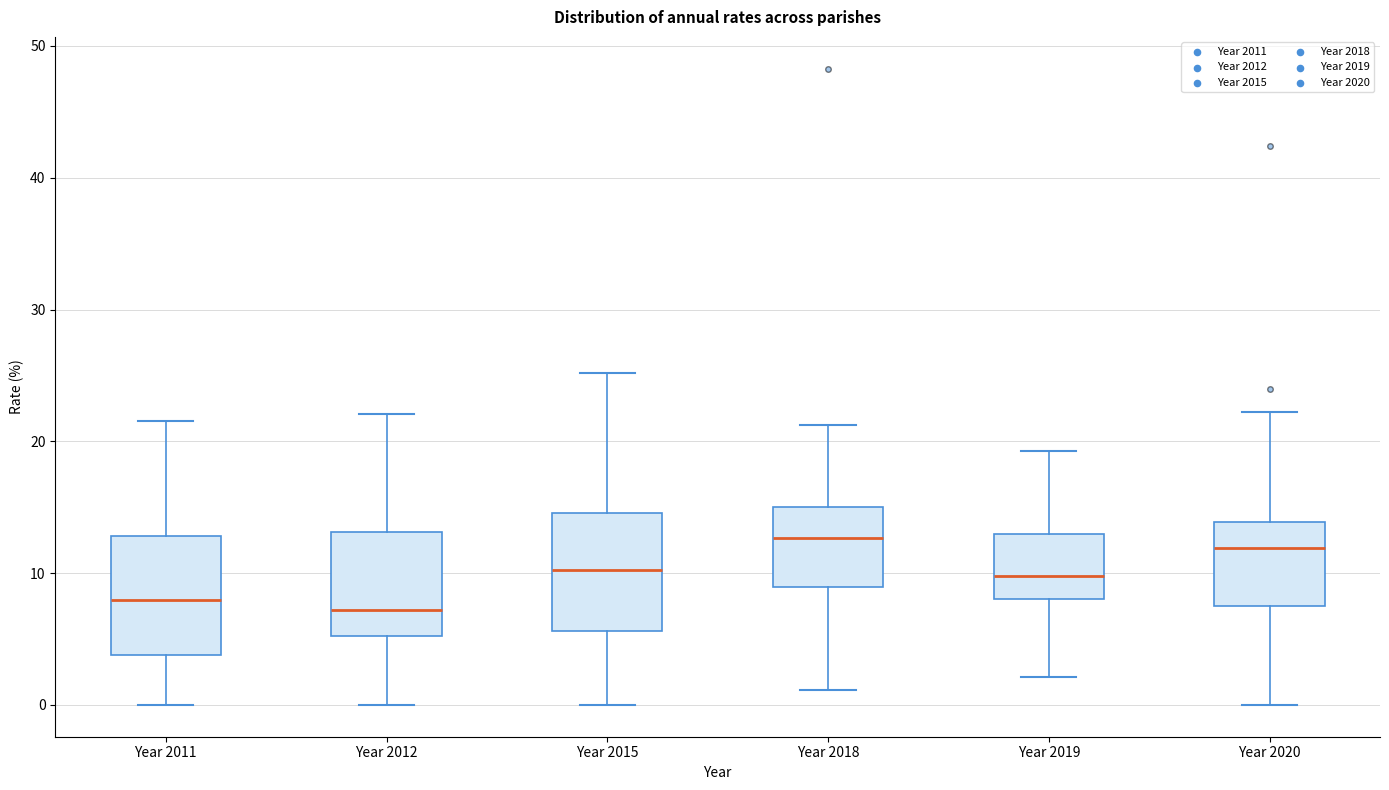

Where does the median line of the box for Year 2019 sit on the y-axis? The values are not printed on the chart, so give them approximately, as read against the axis.

10